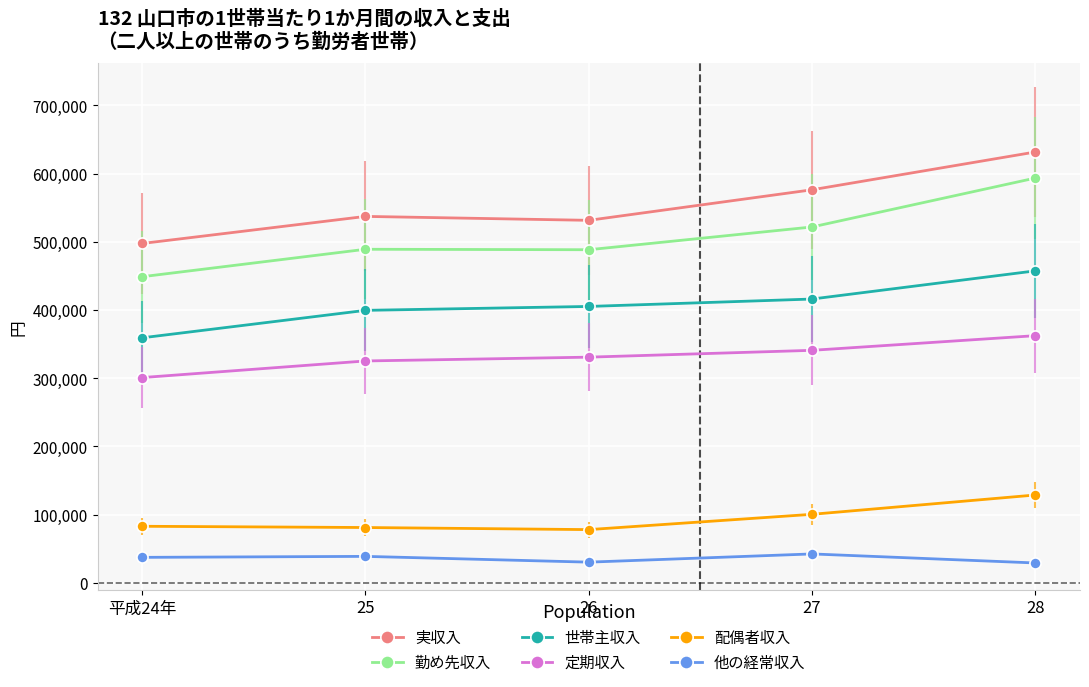

How many data points in 配偶者収入 are less than 82969?

2